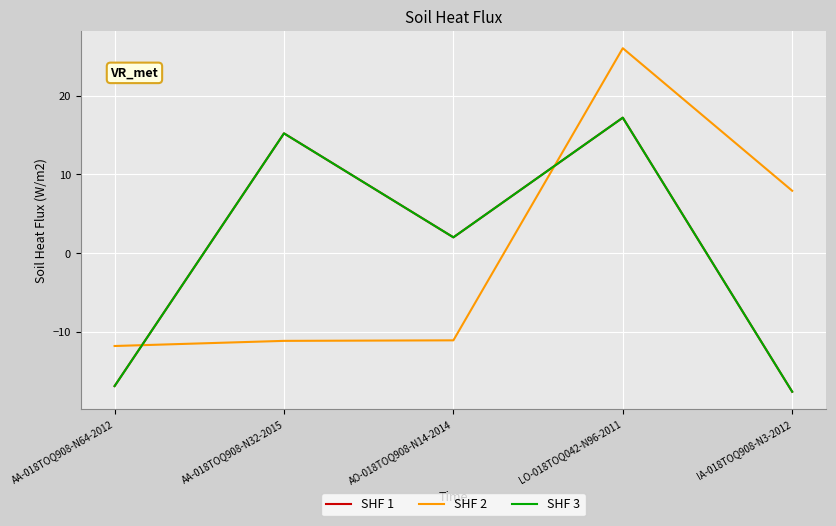

What position from the right is AA-018TOQ908-N32-2015?

4